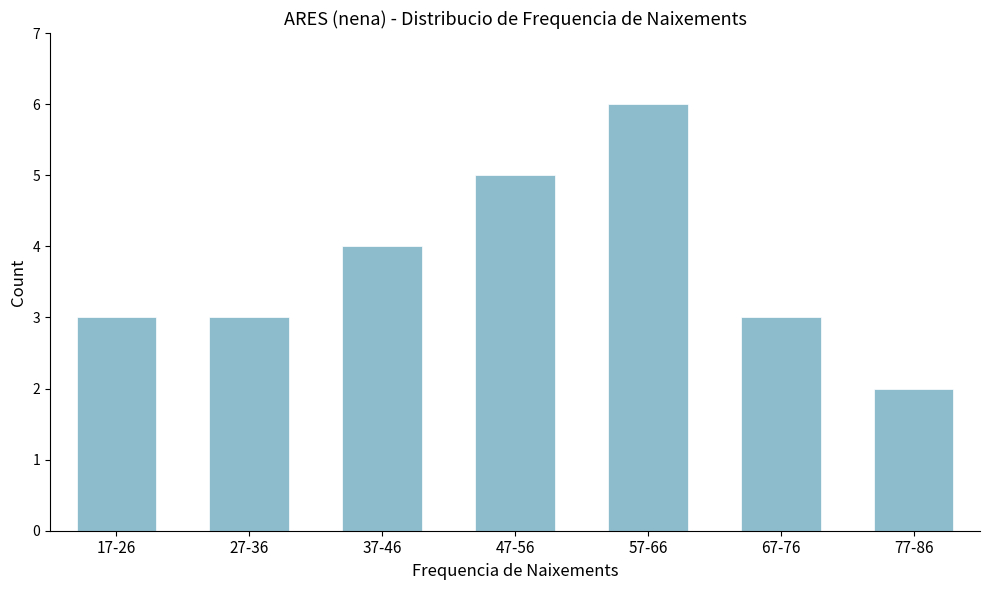

Reading right to left, extract all data points from this chart.

77-86=2	67-76=3	57-66=6	47-56=5	37-46=4	27-36=3	17-26=3